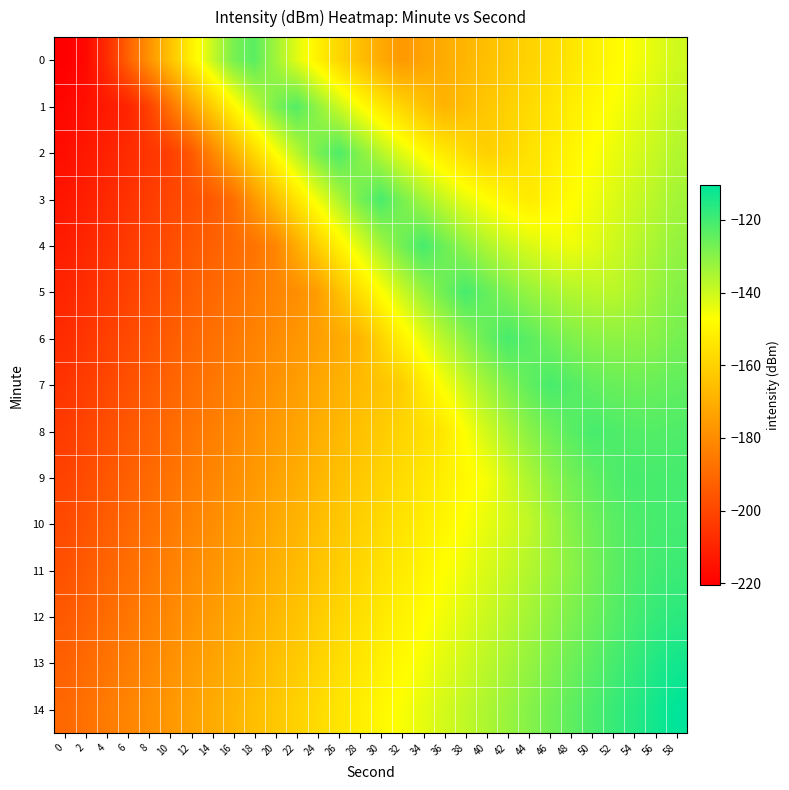

What is the difference between the highest and lowest values at 48?

31.7